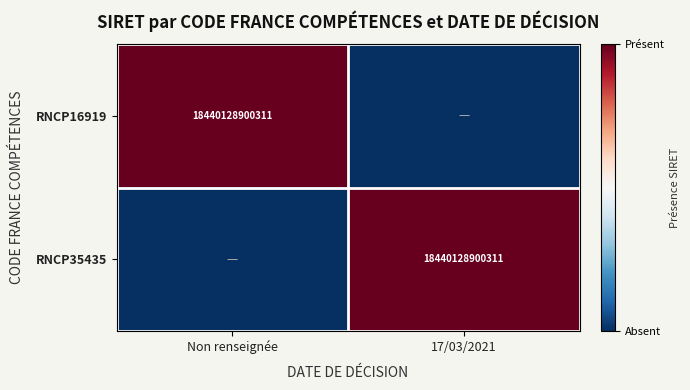

Is it true that RNCP35435 equals 25796124712100 at 17/03/2021?

False